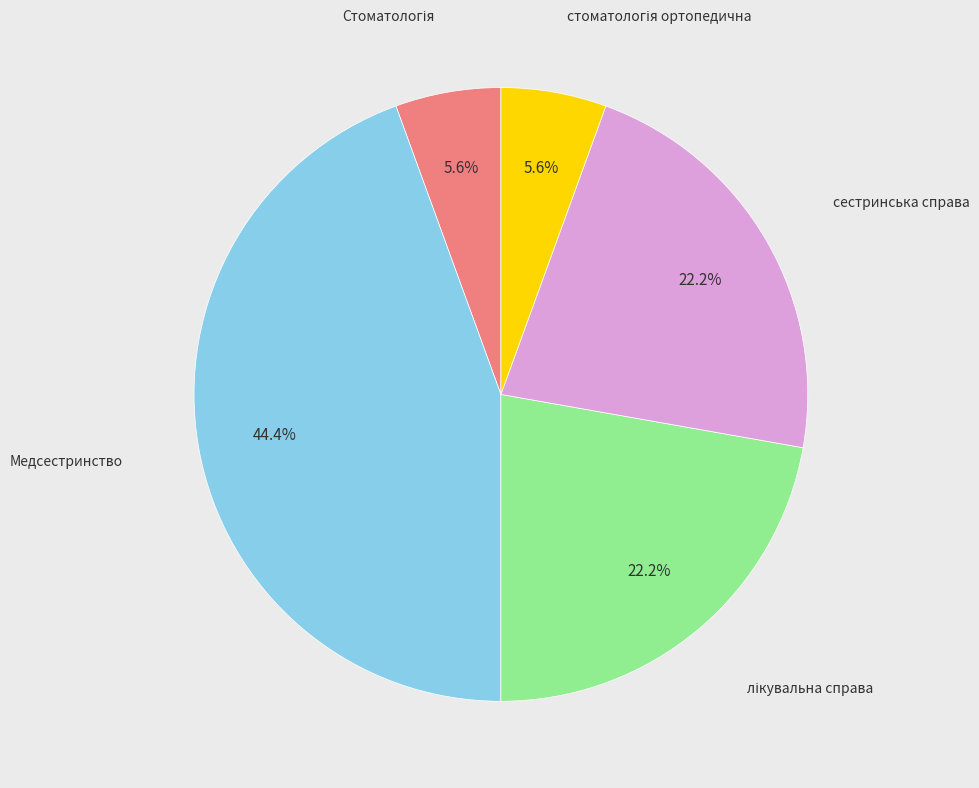

Does any single category account for the majority?

No